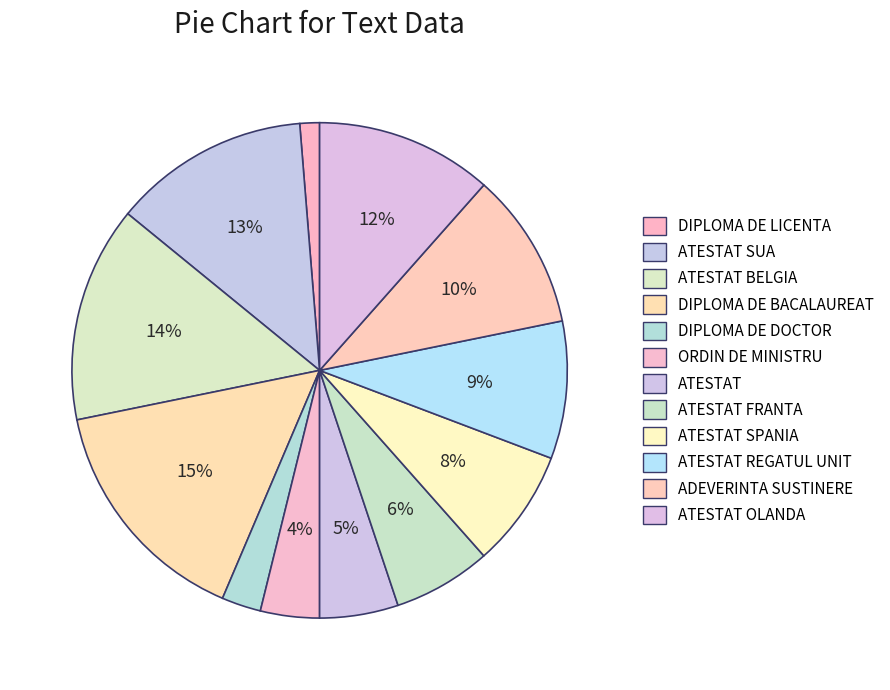

Count the number of slices in the pie.

12